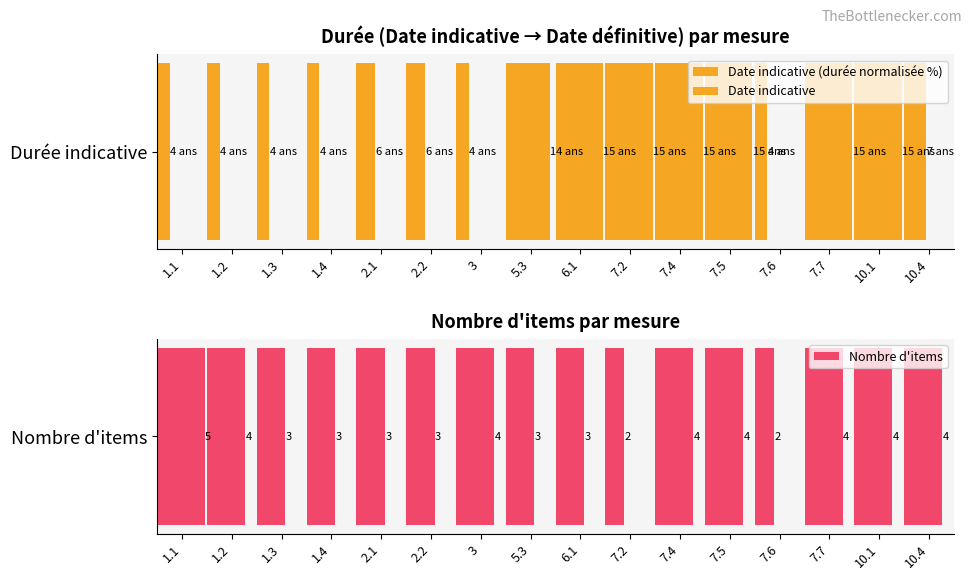

Count the values in the range 3 to 4.

13